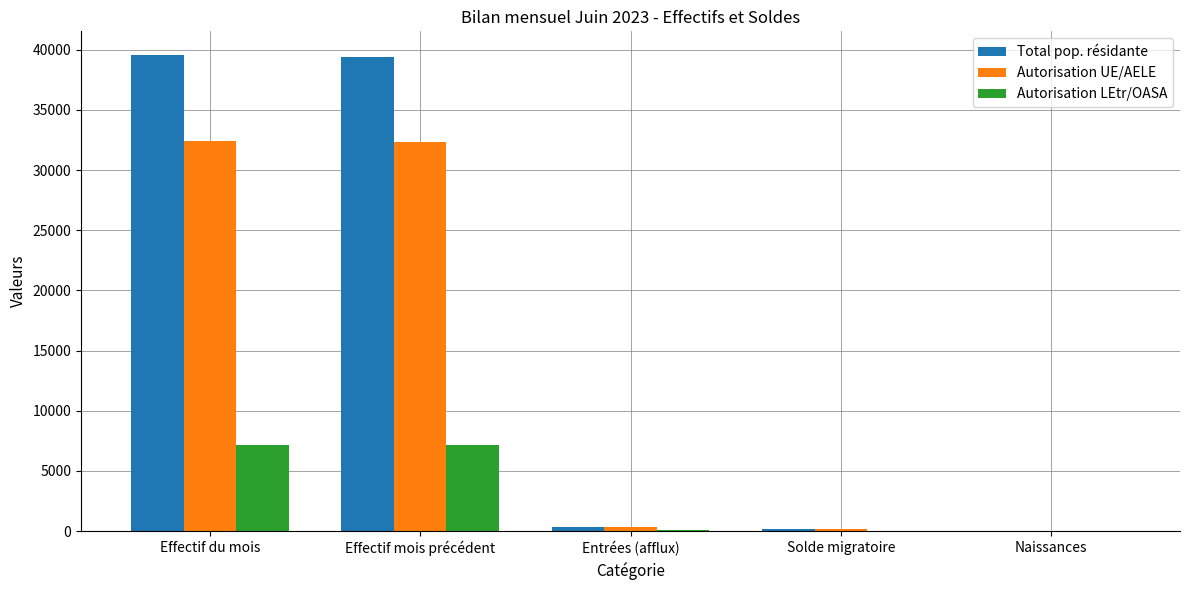

Is the value of Total pop. résidante at Entrées (afflux) greater than the value of Autorisation UE/AELE at Effectif du mois?

No